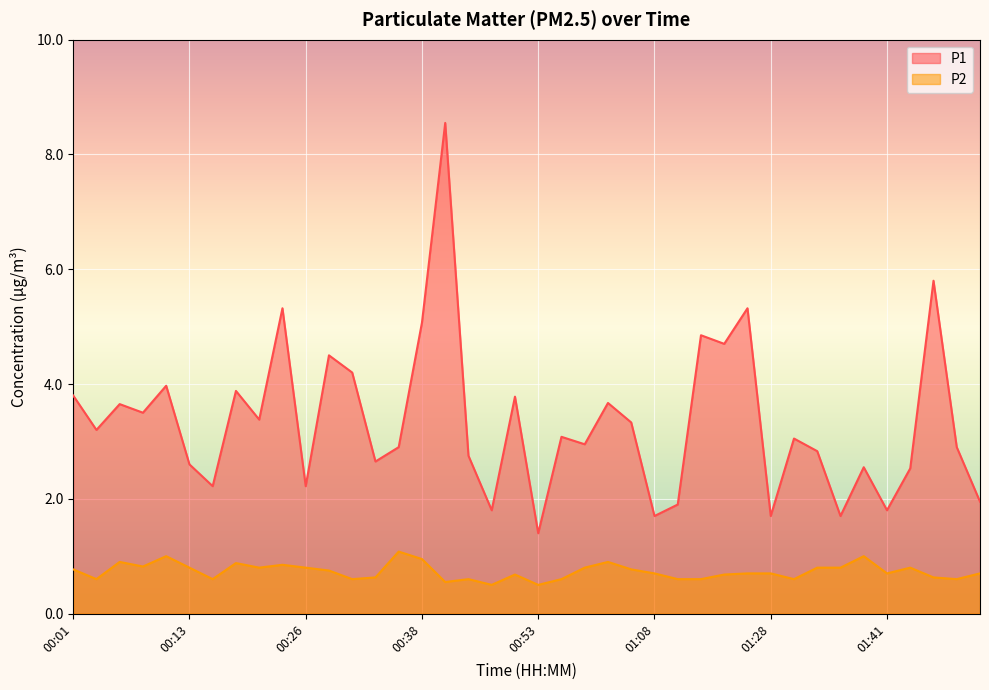

Reading left to right, what are all the values shown in this chart?

P1: 3.8	3.2	3.6	3.5	4.0	2.6	2.2	3.9	3.4	5.3	2.2	4.5	4.2	2.6	2.9	5.1	8.6	2.8	1.8	3.8	1.4	3.1	3.0	3.7	3.3	1.7	1.9	4.8	4.7	5.3	1.7	3.0	2.8	1.7	2.5	1.8	2.5	5.8	2.9	1.9
P2: 0.8	0.6	0.9	0.8	1.0	0.8	0.6	0.9	0.8	0.8	0.8	0.8	0.6	0.6	1.1	0.9	0.6	0.6	0.5	0.7	0.5	0.6	0.8	0.9	0.8	0.7	0.6	0.6	0.7	0.7	0.7	0.6	0.8	0.8	1.0	0.7	0.8	0.6	0.6	0.7